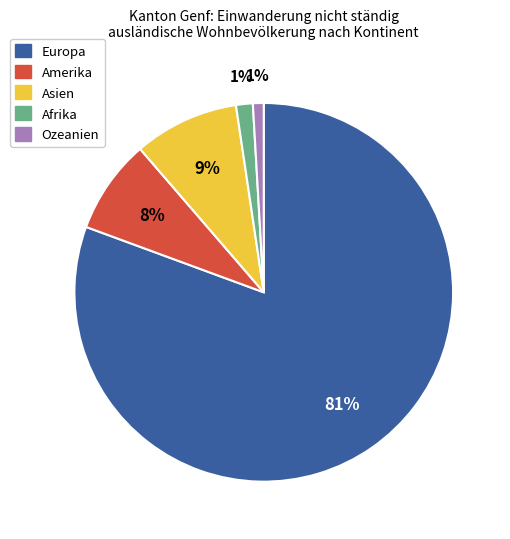

Which category has the biggest portion of the pie?

Europa